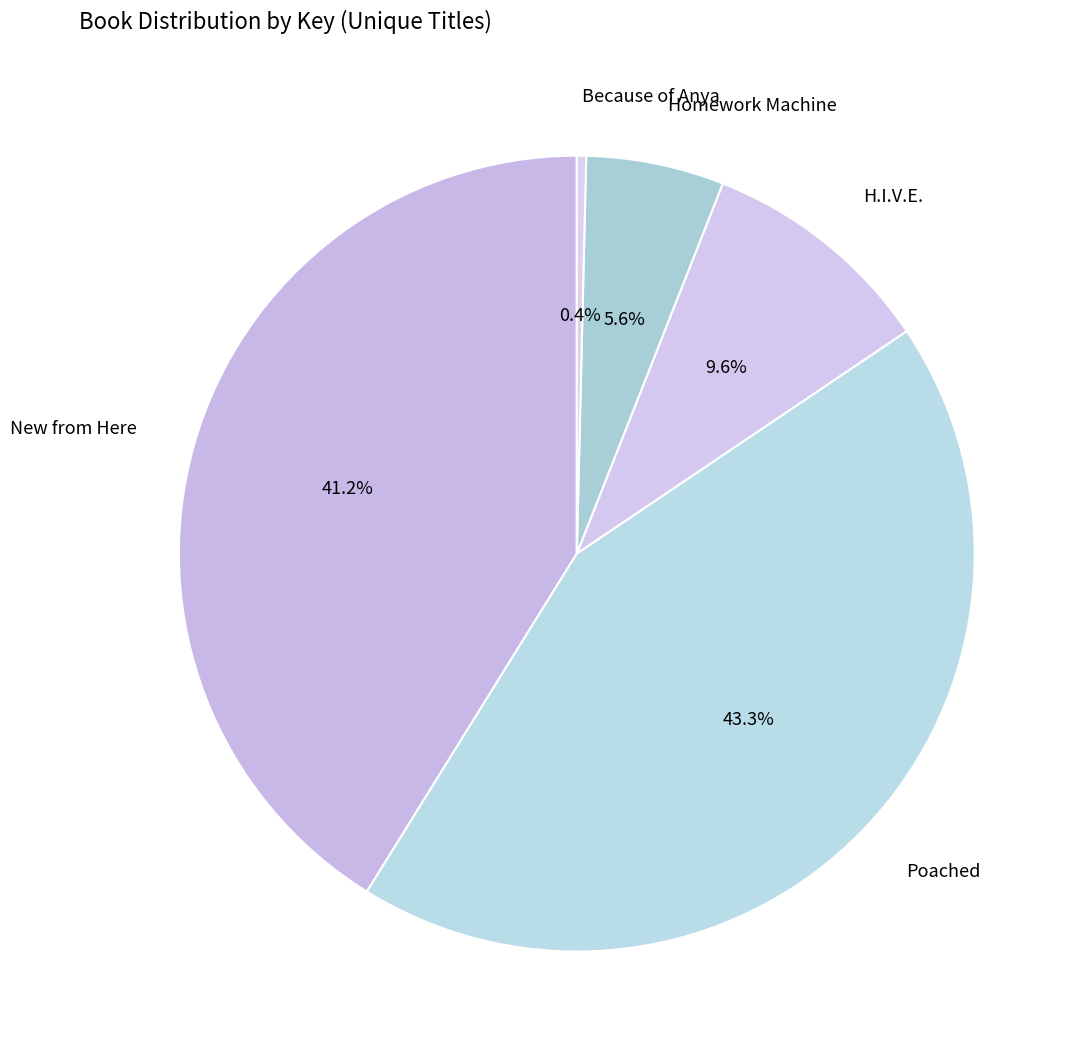

Rank the categories by value from lowest to highest.

Because of Anya, Homework Machine, H.I.V.E., New from Here, Poached